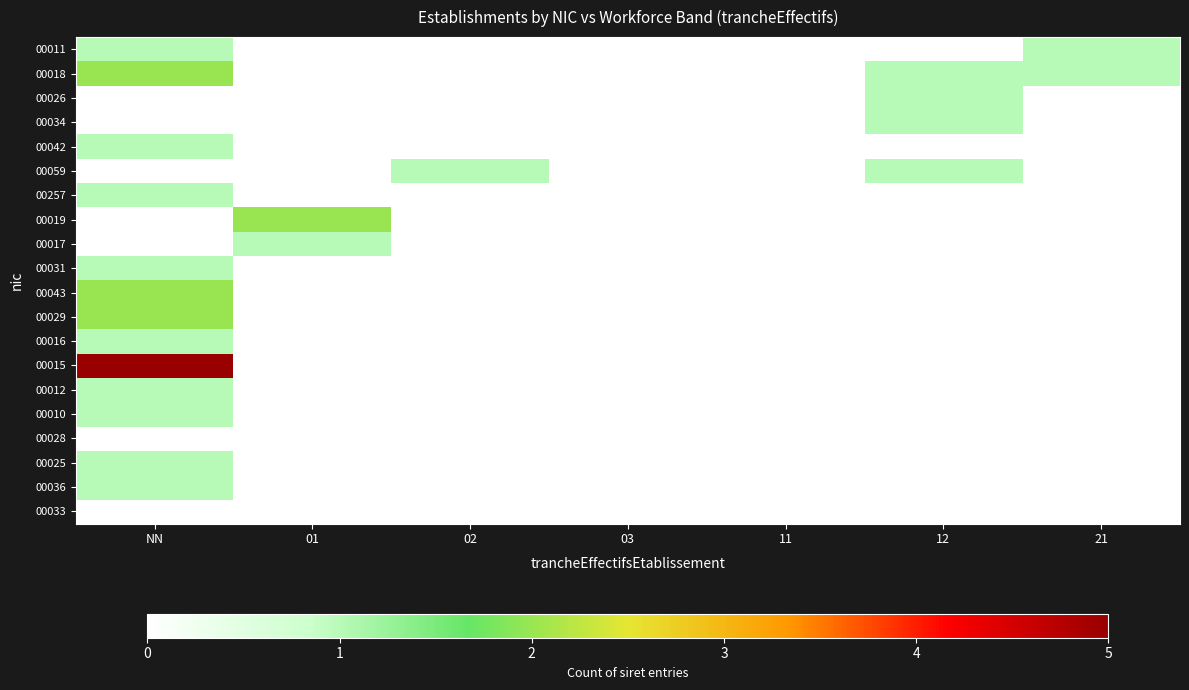

At which category is the sum across all series the highest?

NN